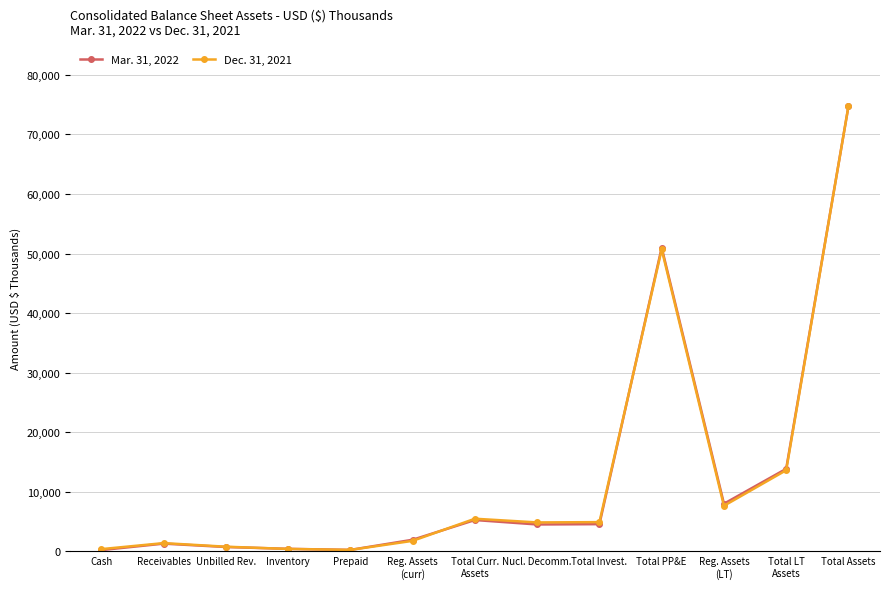

What is the label of the 13th point from the left?

Total Assets